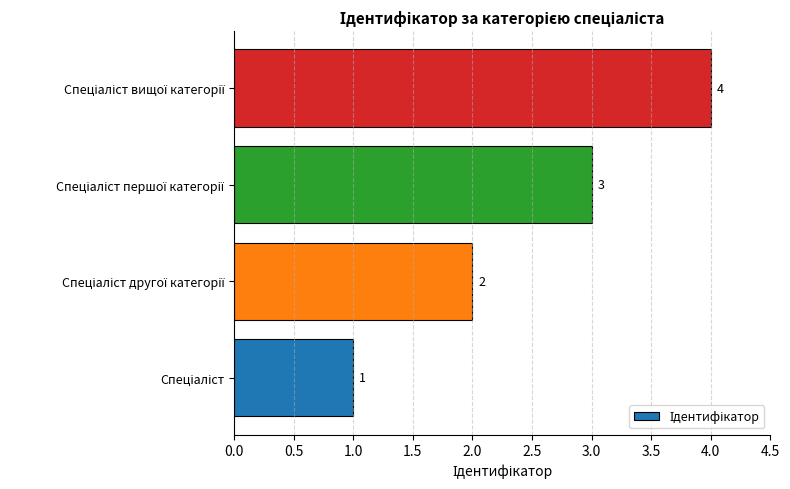

How many distinct data groups are displayed?

1